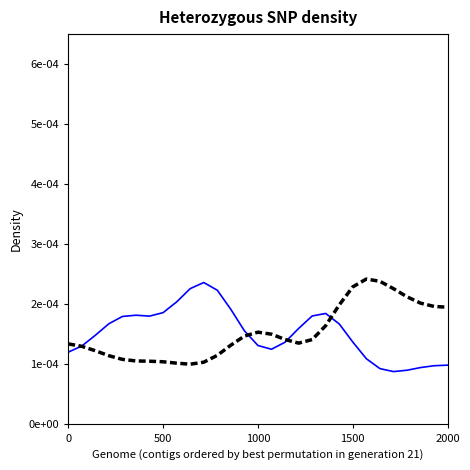

How many interior local peaks does the LPts series have?

2